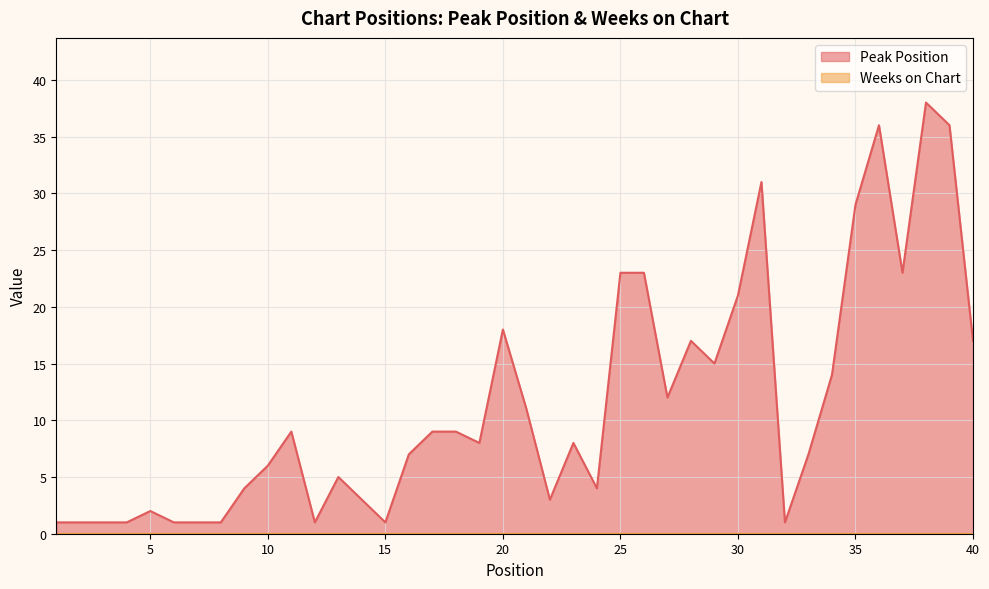

At which category does the data reach its first local valley?

12